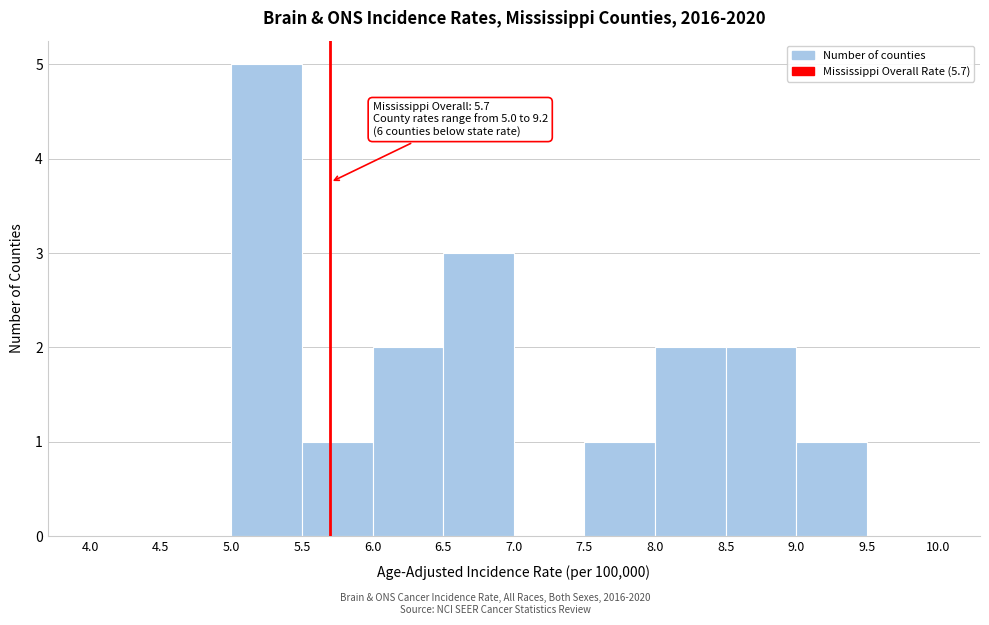

Which range on the x-axis has the tallest bar?

5.0 to 5.5